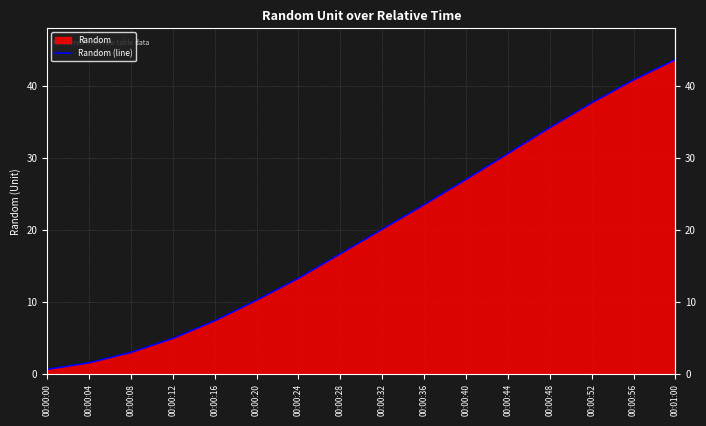

Count the number of categories in the chart.

16